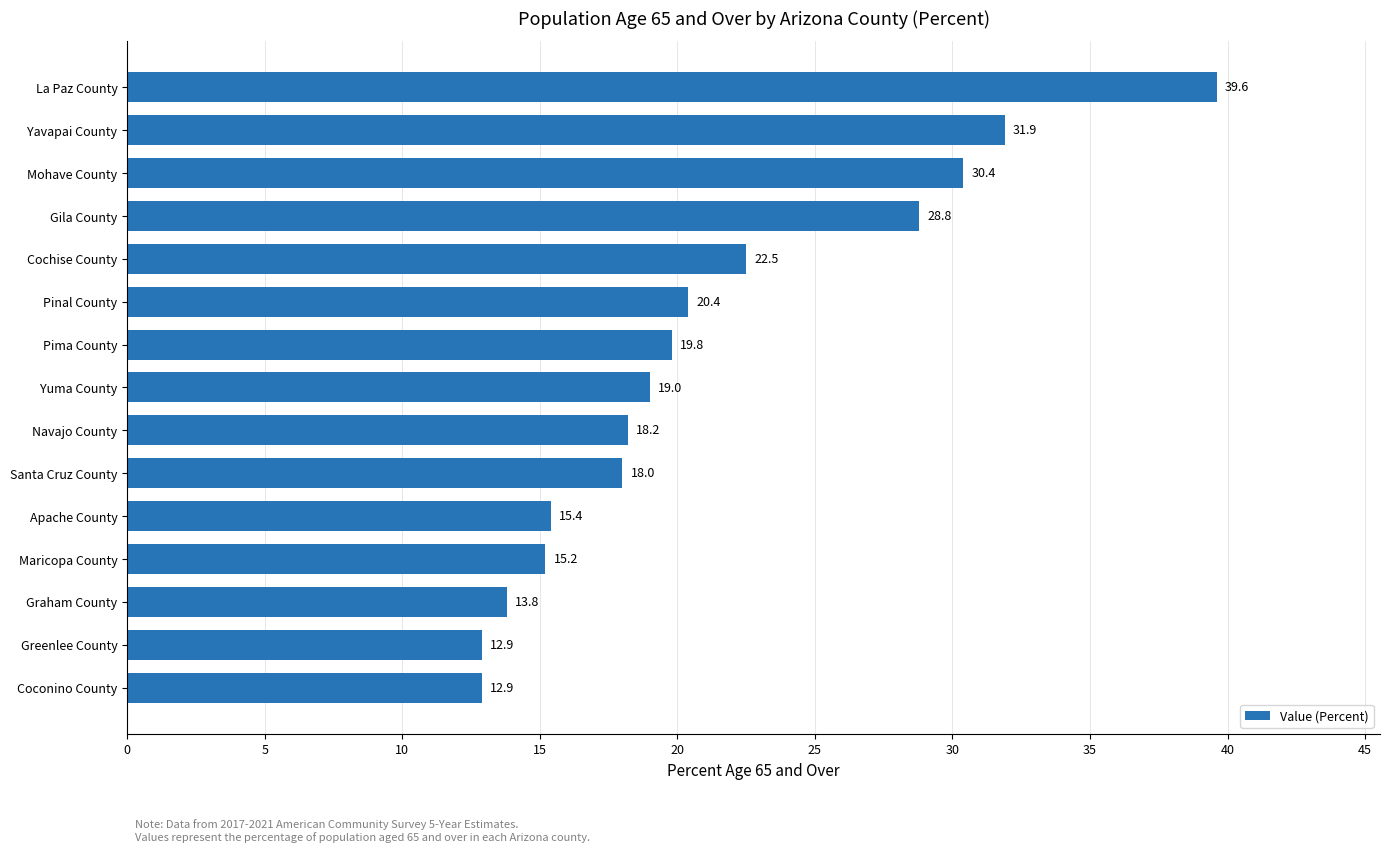

Where is the data nearest to the value 26?

Gila County